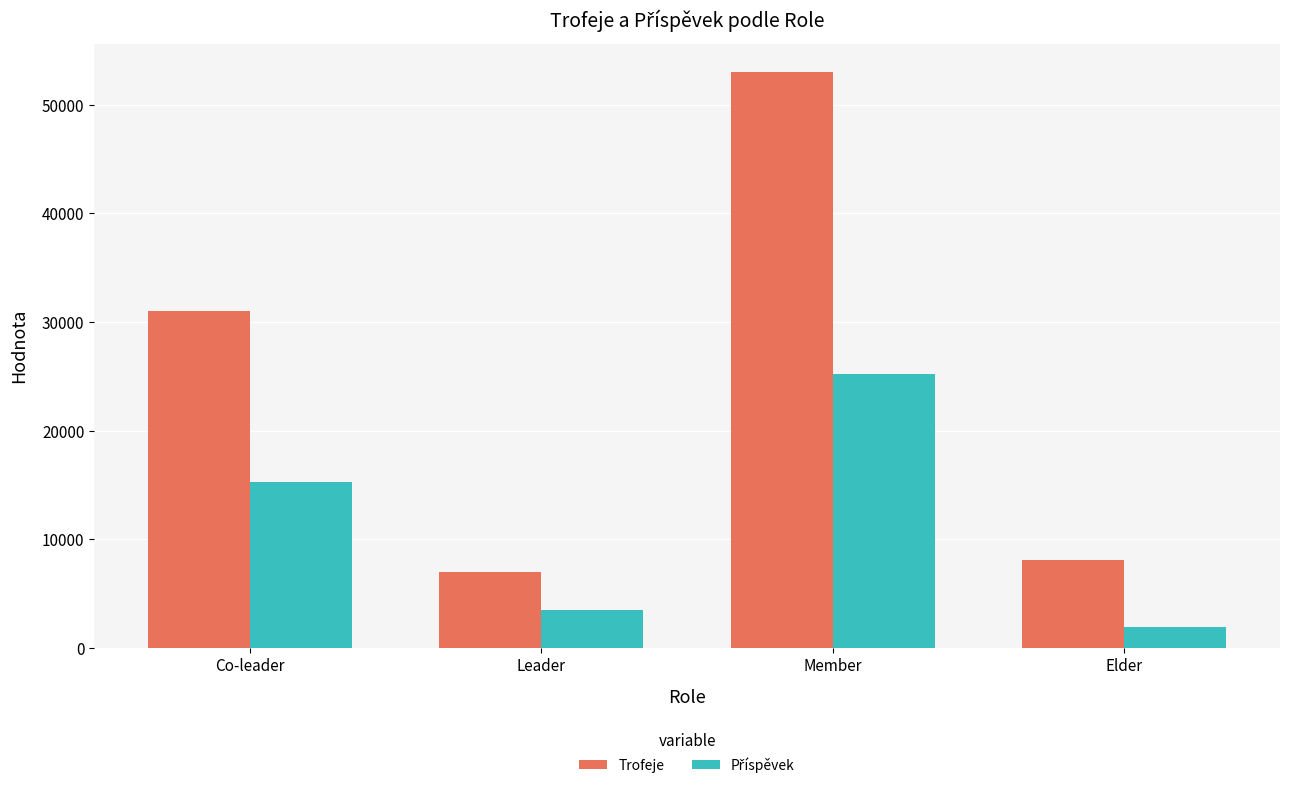

At which category is the sum across all series the highest?

Member